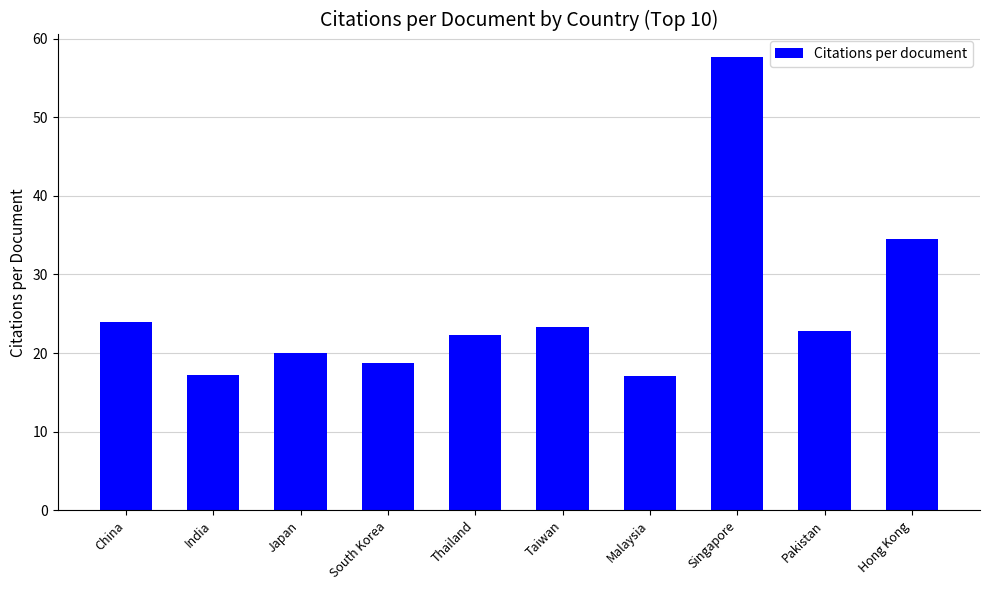

What is the change in value from India to Pakistan?

+5.6